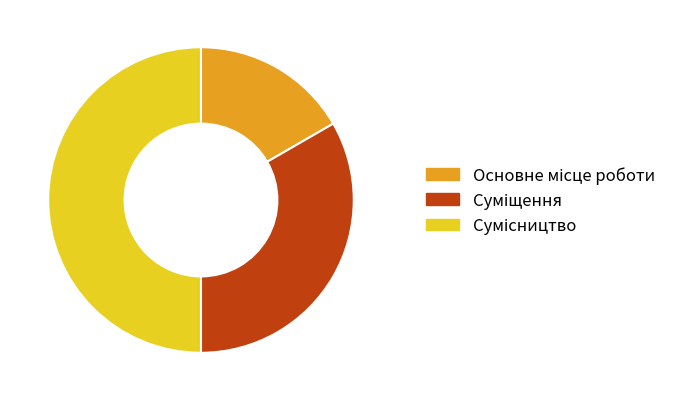

How much of the chart is everything except Основне місце роботи?

83.3%